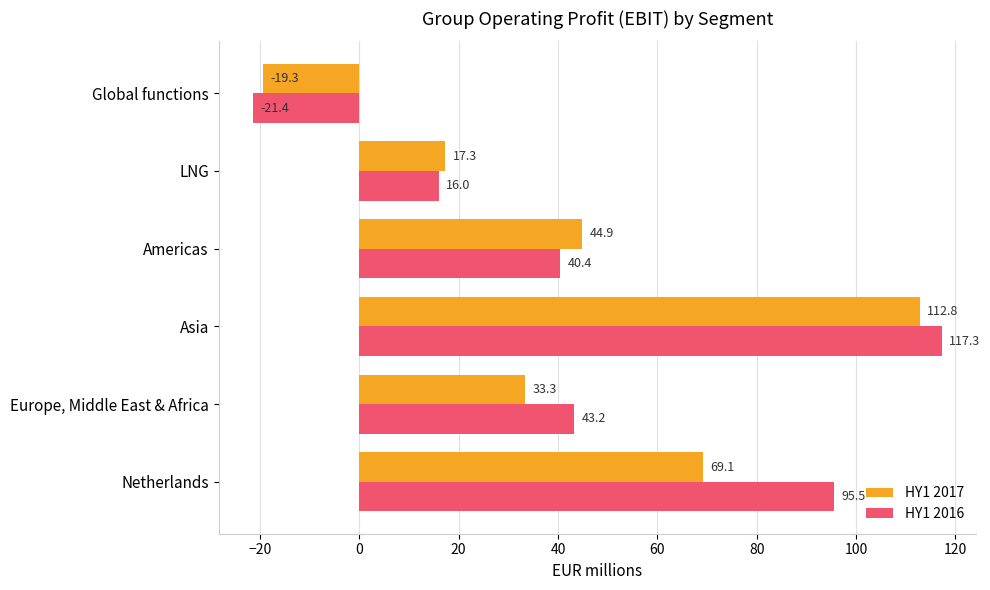

Which series has the widest spread of values?

HY1 2016